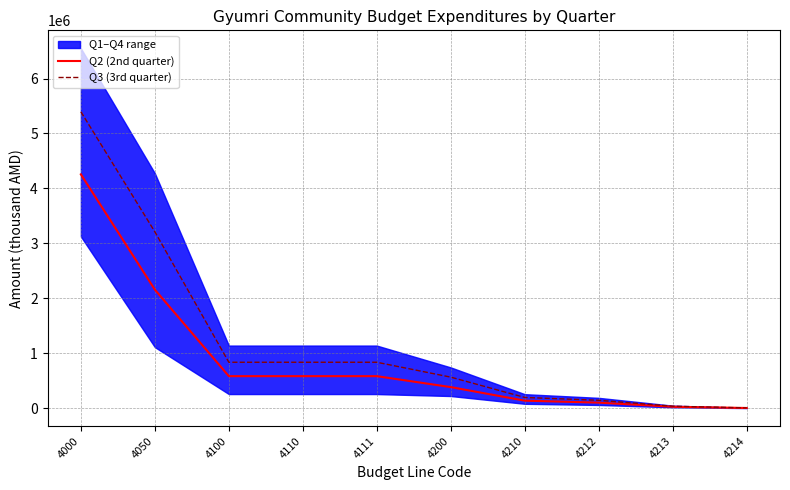

Reading right to left, what are all the values shown in this chart?

Q2 (2nd quarter): 3222.3	25468.7	100733.9	136791.1	383261.9	582625.5	582625.5	582625.5	2157257.7	4256052.6
Q3 (3rd quarter): 4772.3	35418.7	143528.9	194828.6	564749.5	835807.5	835807.5	835807.5	3209836.9	5395353.0